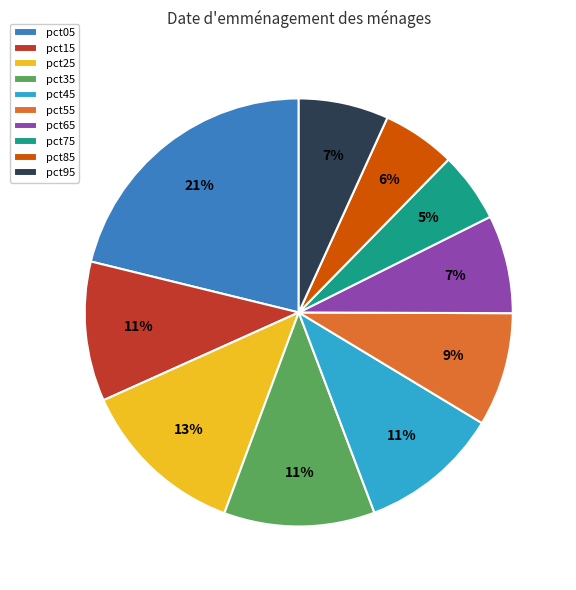

How many slices are in this pie chart?

10